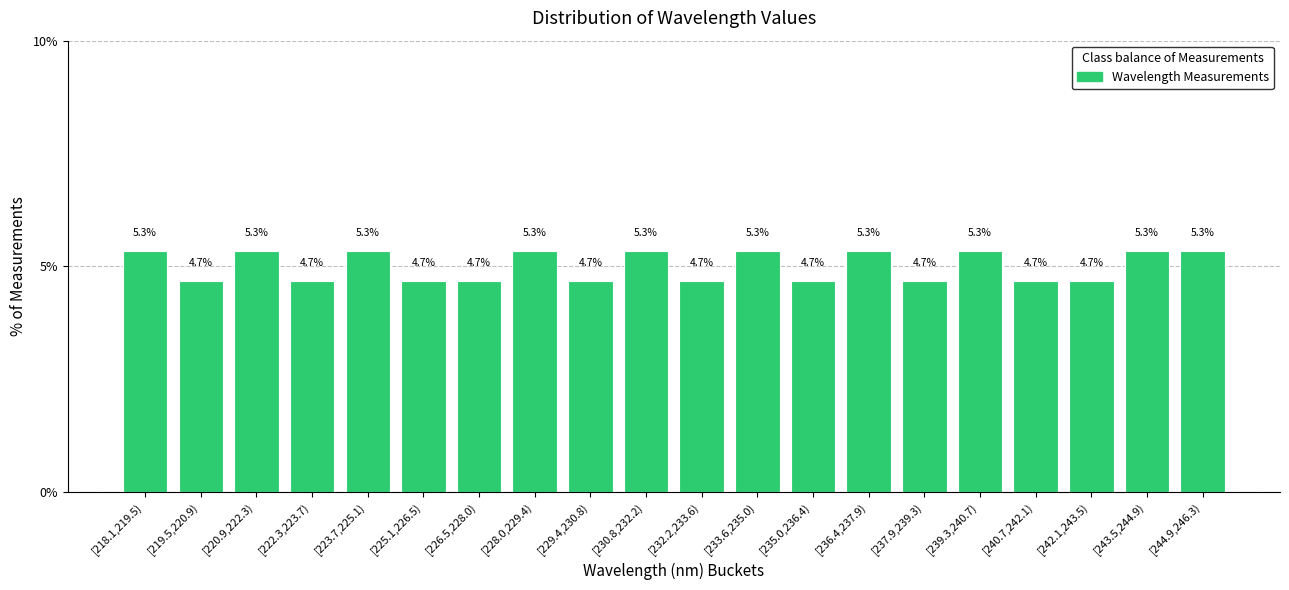

Reading left to right, what are all the values shown in this chart?

[218.1,219.5)=5.3	[219.5,220.9)=4.7	[220.9,222.3)=5.3	[222.3,223.7)=4.7	[223.7,225.1)=5.3	[225.1,226.5)=4.7	[226.5,228.0)=4.7	[228.0,229.4)=5.3	[229.4,230.8)=4.7	[230.8,232.2)=5.3	[232.2,233.6)=4.7	[233.6,235.0)=5.3	[235.0,236.4)=4.7	[236.4,237.9)=5.3	[237.9,239.3)=4.7	[239.3,240.7)=5.3	[240.7,242.1)=4.7	[242.1,243.5)=4.7	[243.5,244.9)=5.3	[244.9,246.3)=5.3